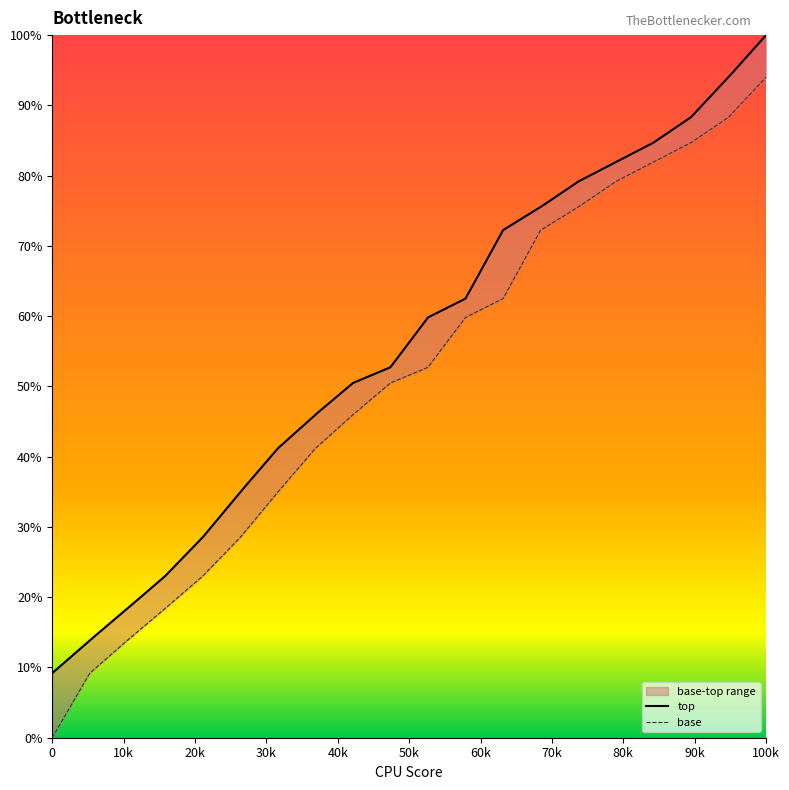

Count the number of values greater than 52.

10